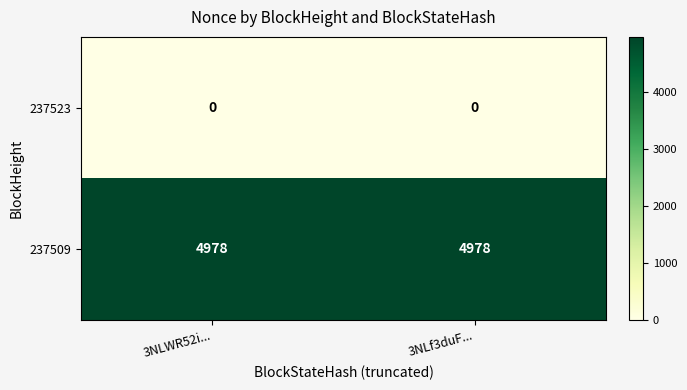

Reading left to right, what are all the values shown in this chart?

237523: 0	0
237509: 4978	4978